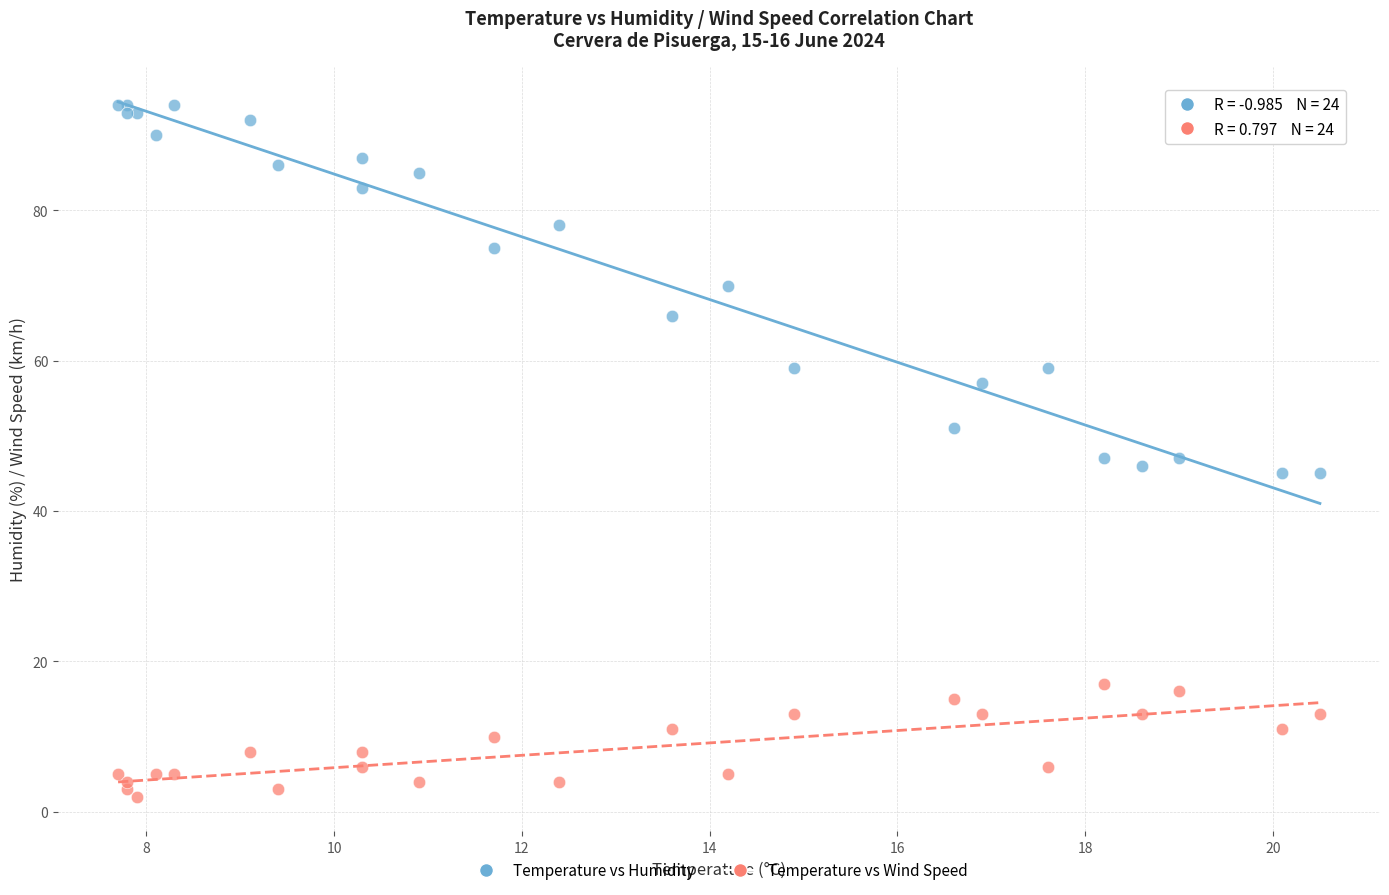

Which series reaches the minimum Y coordinate?

Temperature vs Wind Speed